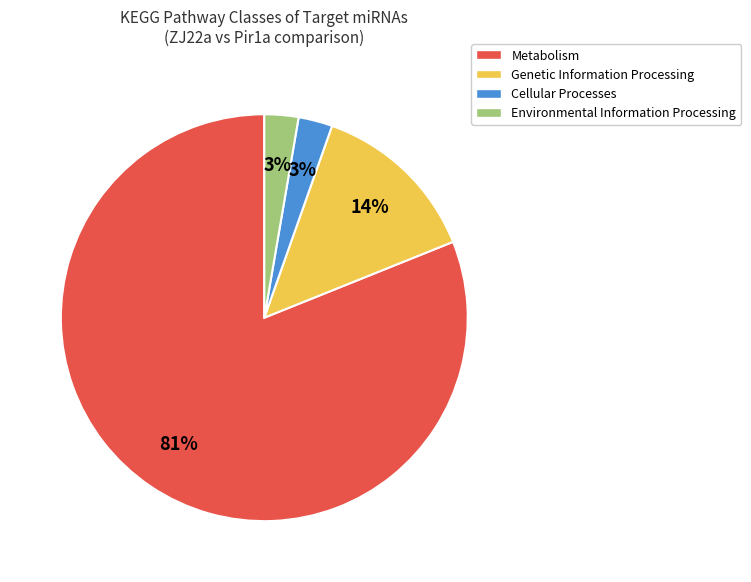

How many slices are in this pie chart?

4